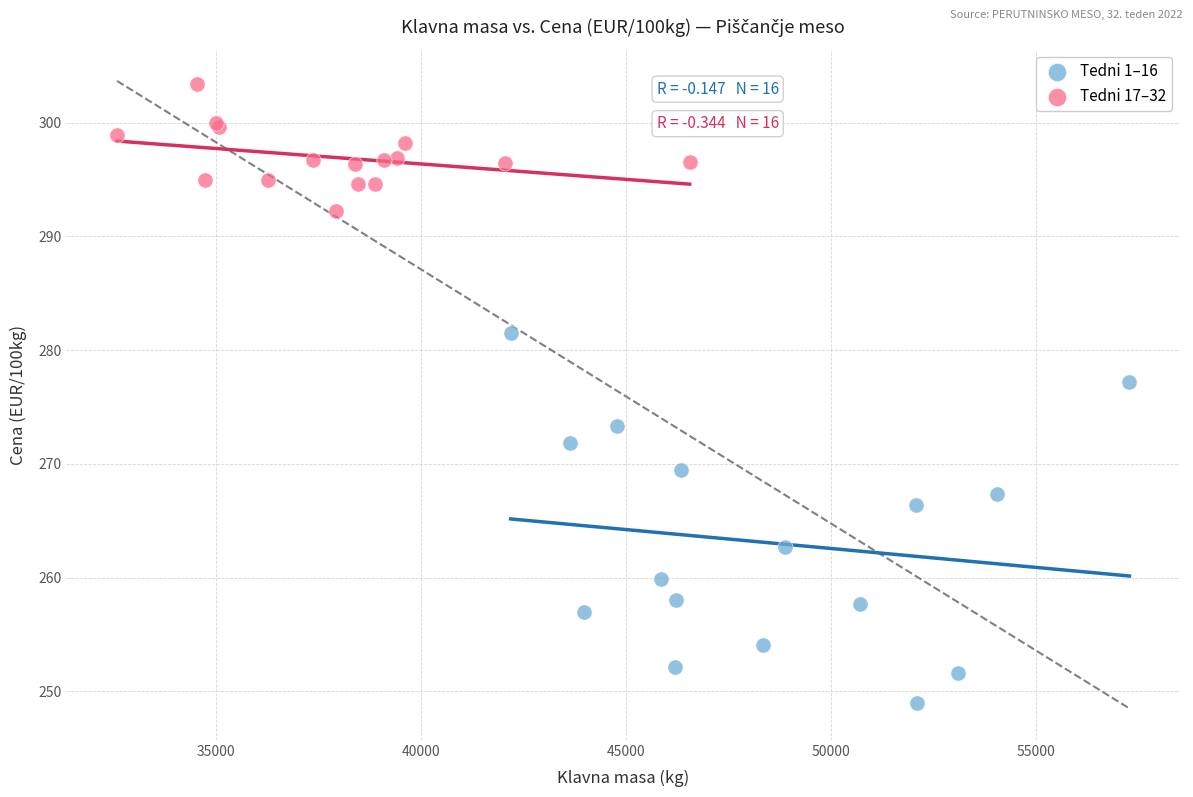

Which series contains the lowest Y value?

Tedni 1–16